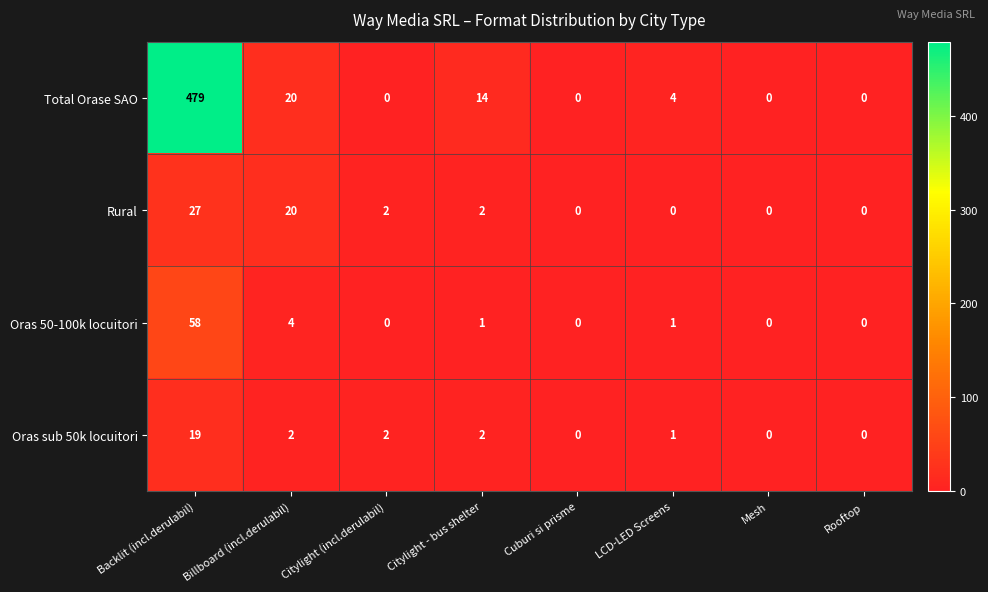

At which label does Rural first exceed 2?

Backlit (incl.derulabil)